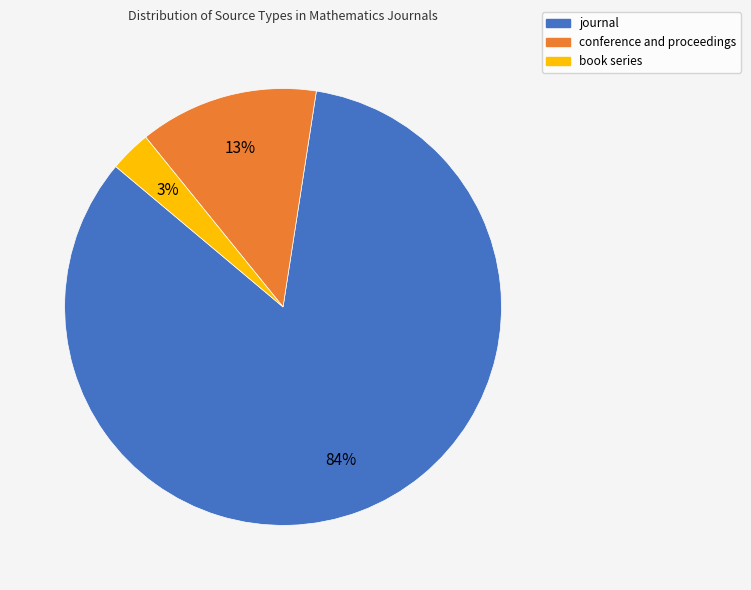

To the nearest percent, what is the combined percentage of journal and conference and proceedings?

97%